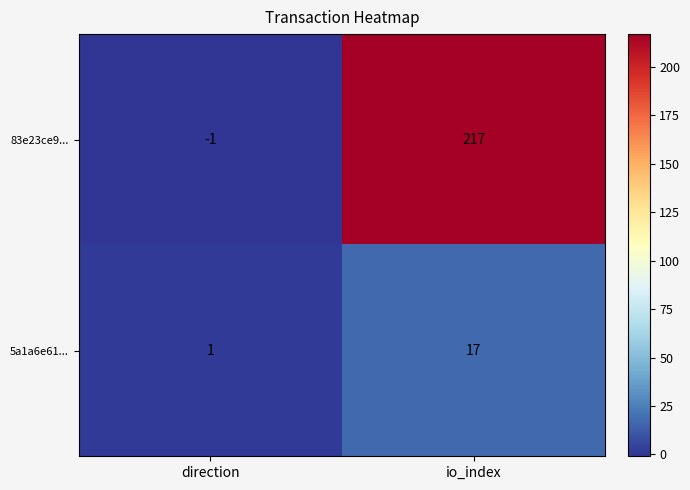

What is the maximum value shown in the chart?

217